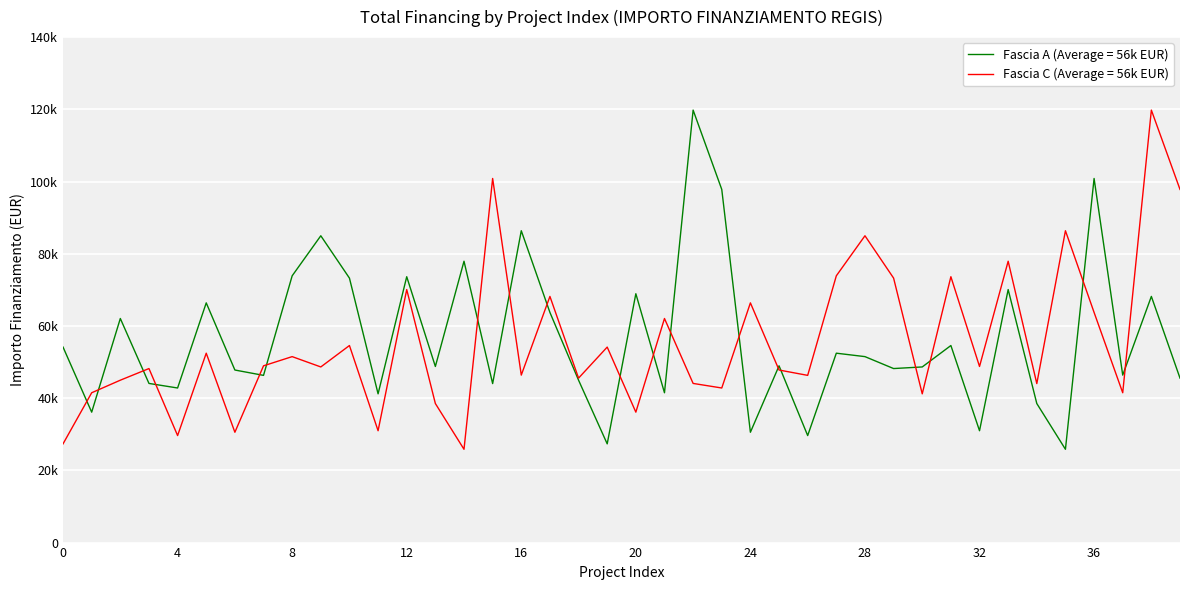

What are all the series names shown in the legend?

Fascia A (Average = 56k EUR), Fascia C (Average = 56k EUR)